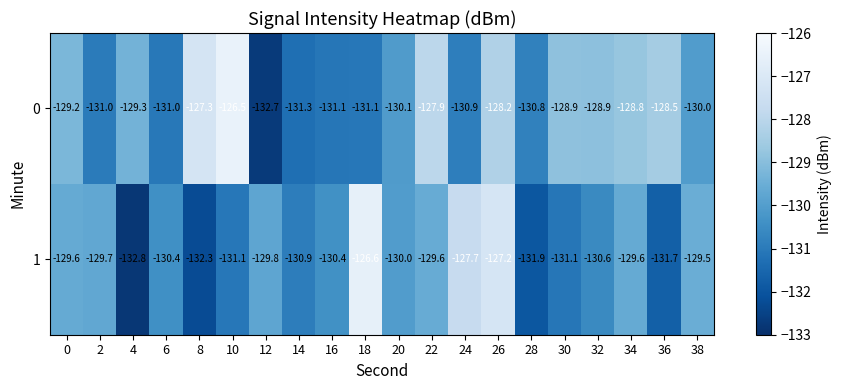

Rank the series by their maximum value, from highest to lowest.

0, 1